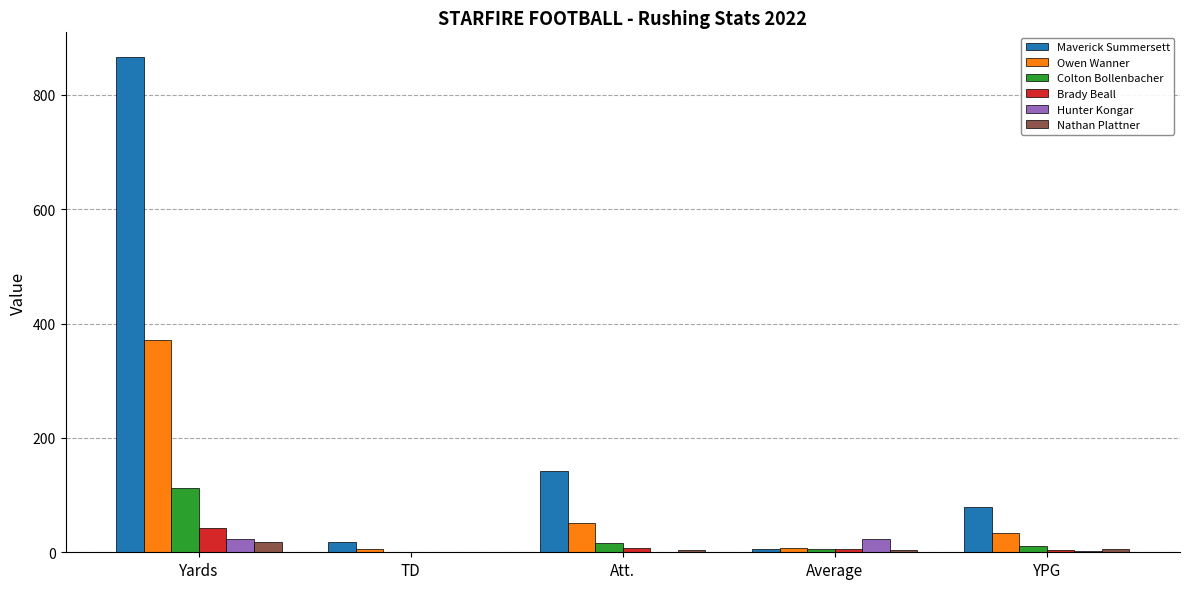

How many values in the Maverick Summersett series exceed 78?

3